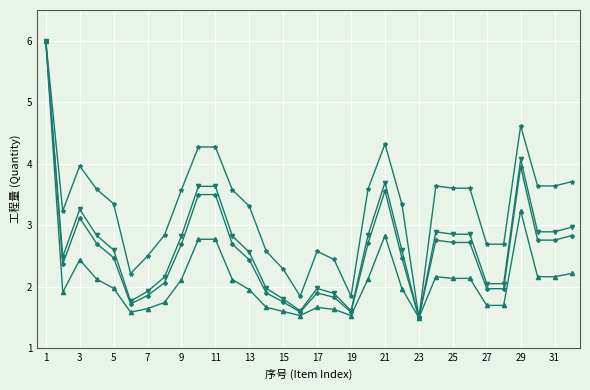

What is the greatest value displayed?

6.0